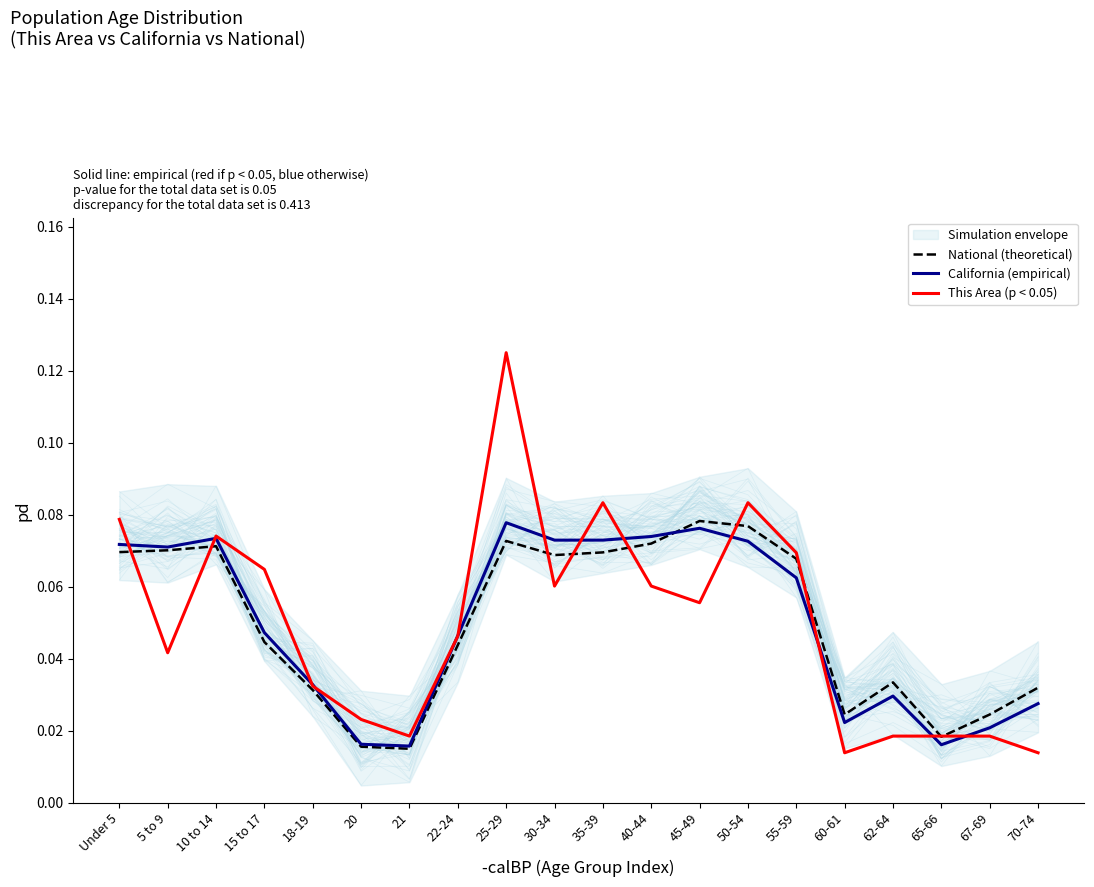

At 5 to 9, list the series in order from largest to smallest.

California (empirical), National (theoretical), This Area (p < 0.05)